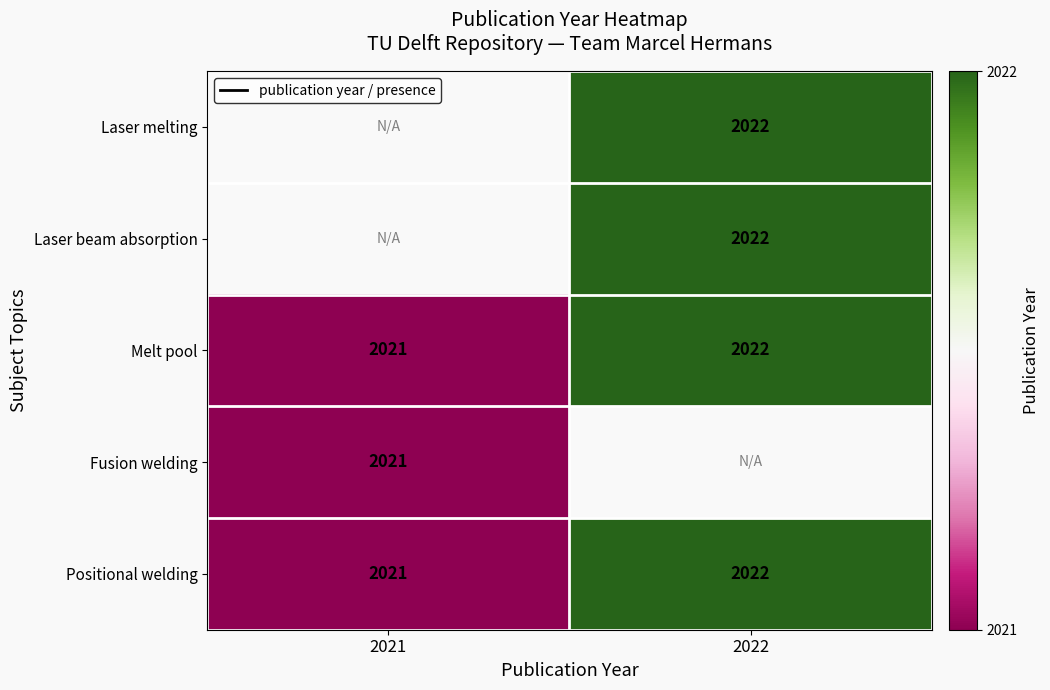

What is the highest value of the Positional welding series?

2022